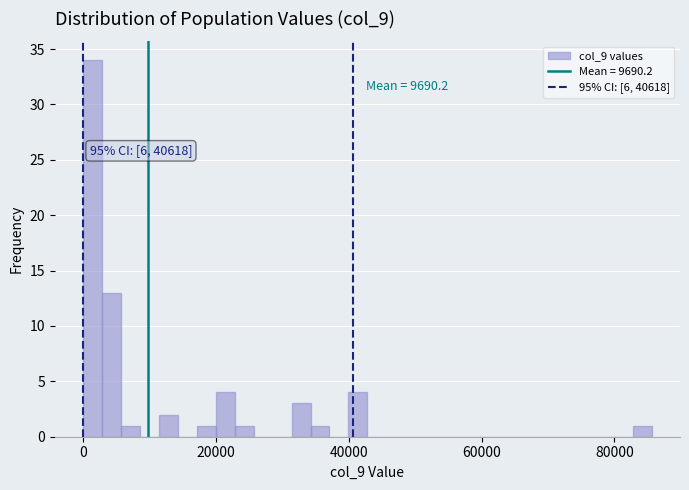

Around what value on the x-axis is the tallest bar? Give the approximate position of its centre, as read against the axis.

2000